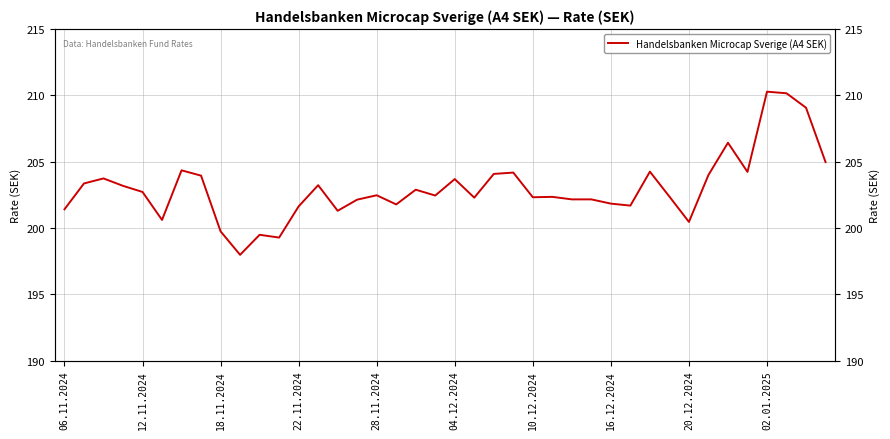

What is the change in value from 10 to 23?

+4.7